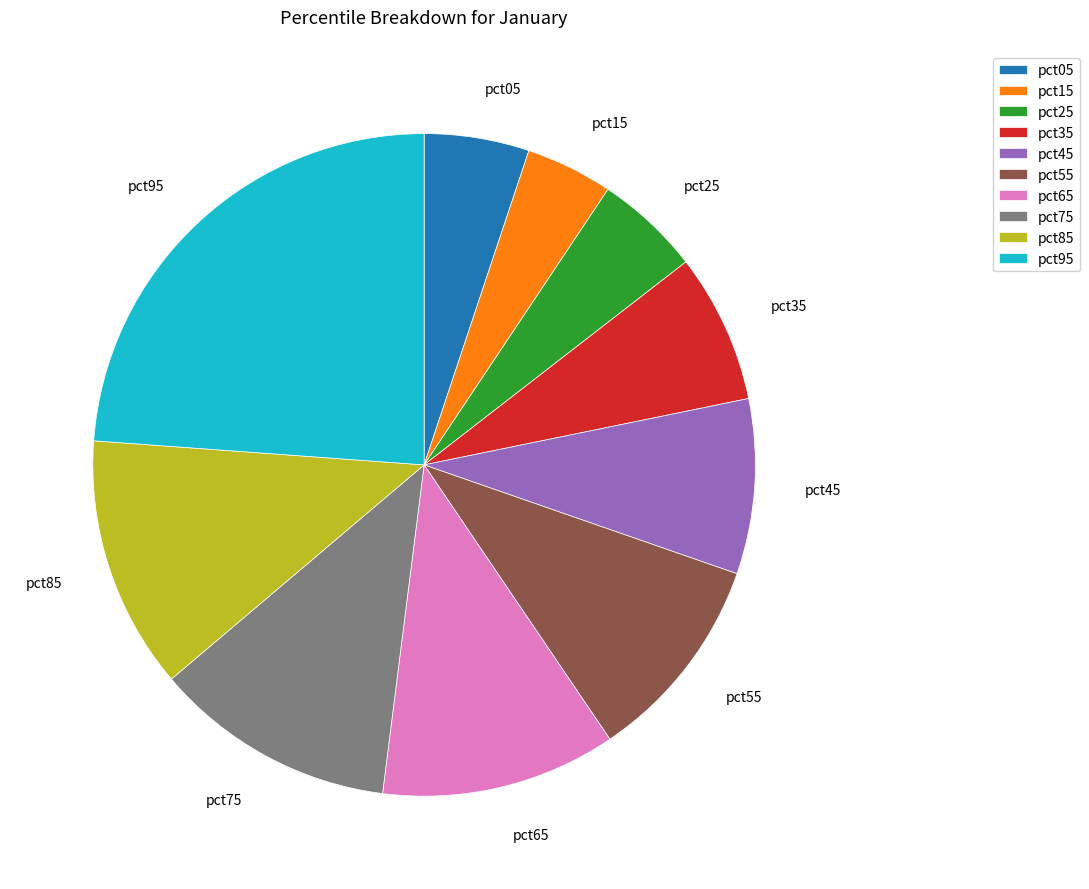

How many segments does this pie chart have?

10